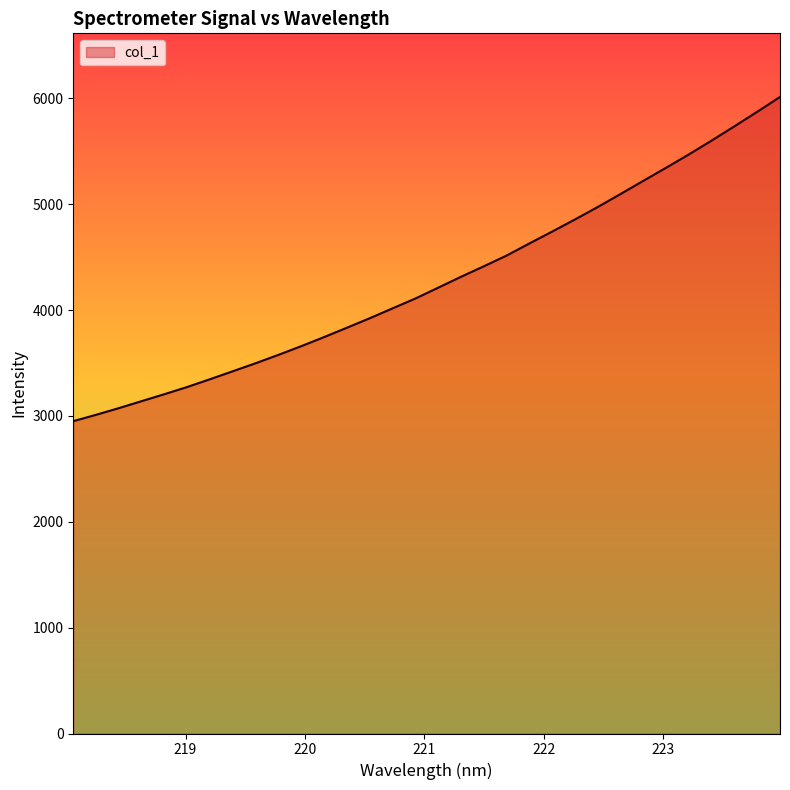

What is the minimum value shown in the chart?

2950.5